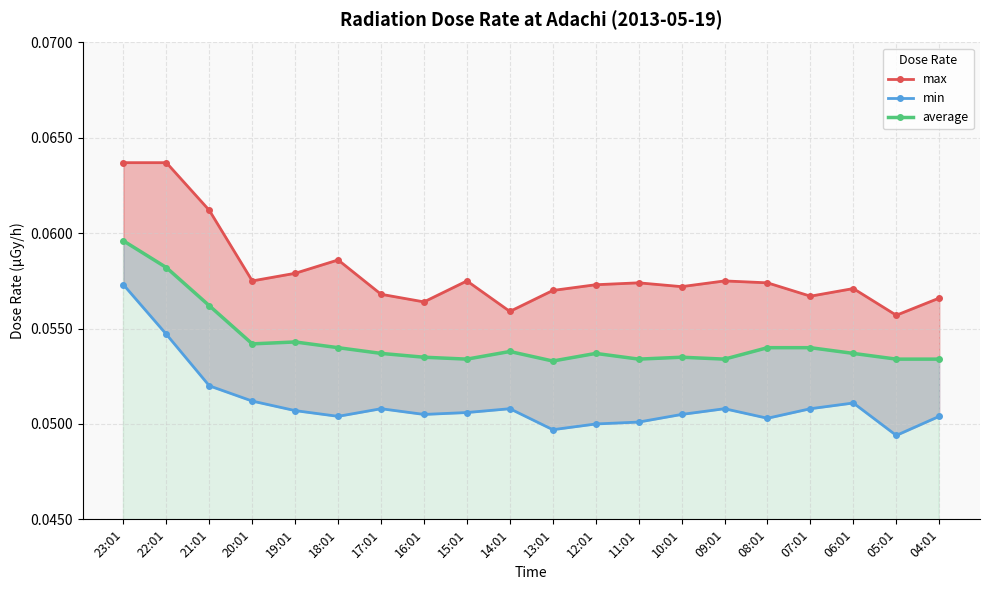

Where is the first local maximum for average?

19:01